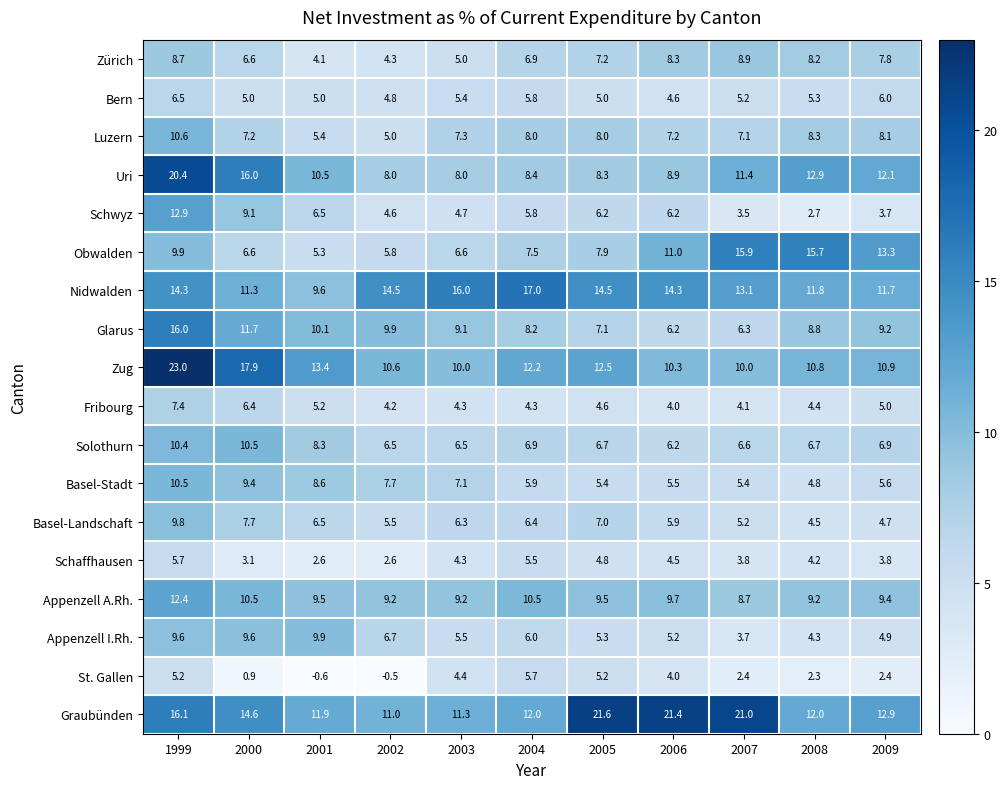

At how many categories does at least one series exceed 20?

4